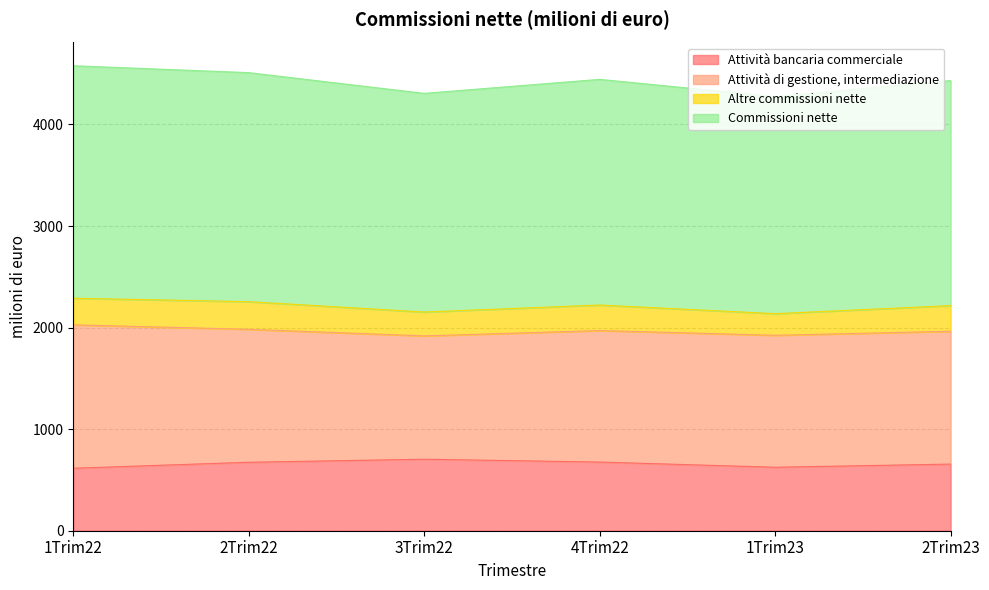

The value of Attività bancaria commerciale at 2Trim23 is 656. True or false?

True